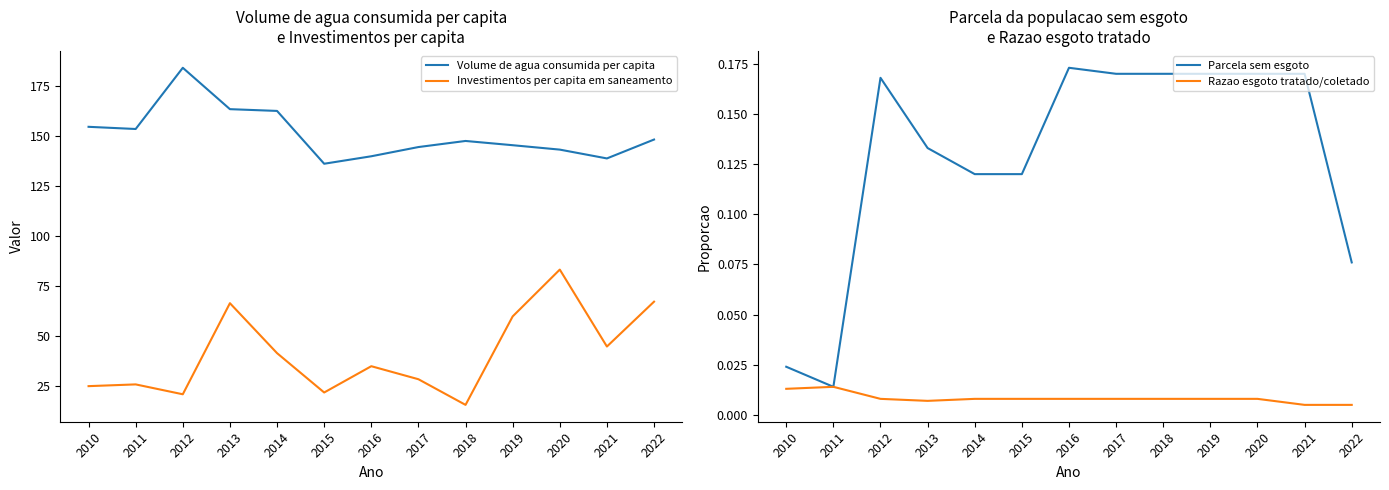

The Volume de agua consumida per capita series shows 316.0 at 2012. True or false?

False